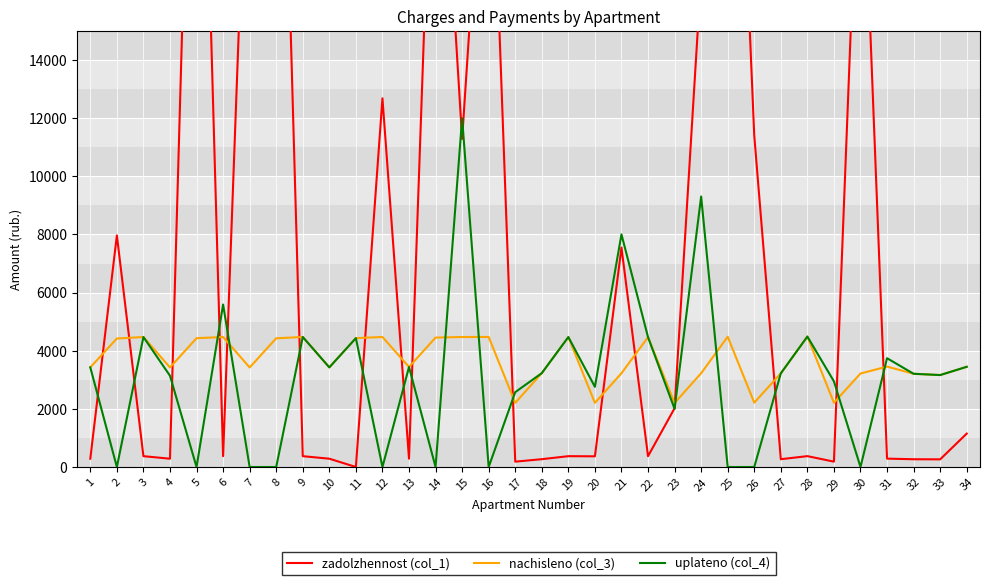

Where do uplateno (col_4) and zadolzhennost (col_1) first cross each other?

1 and 2